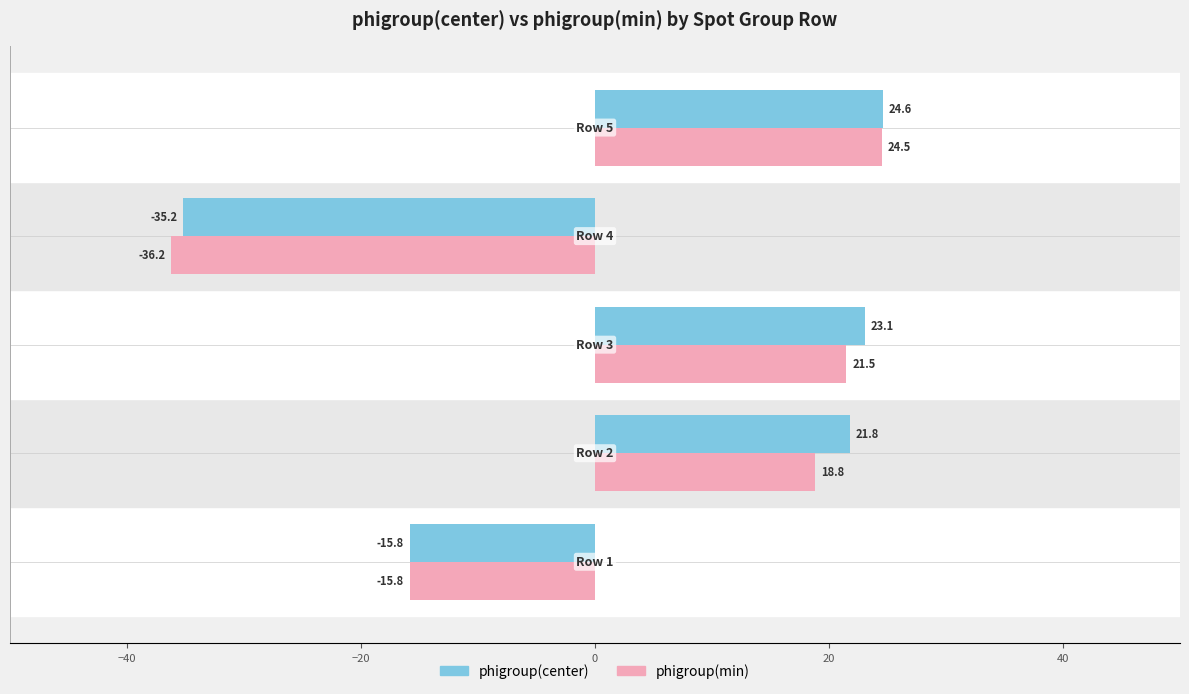

Which series has the largest total across all categories?

phigroup(center)